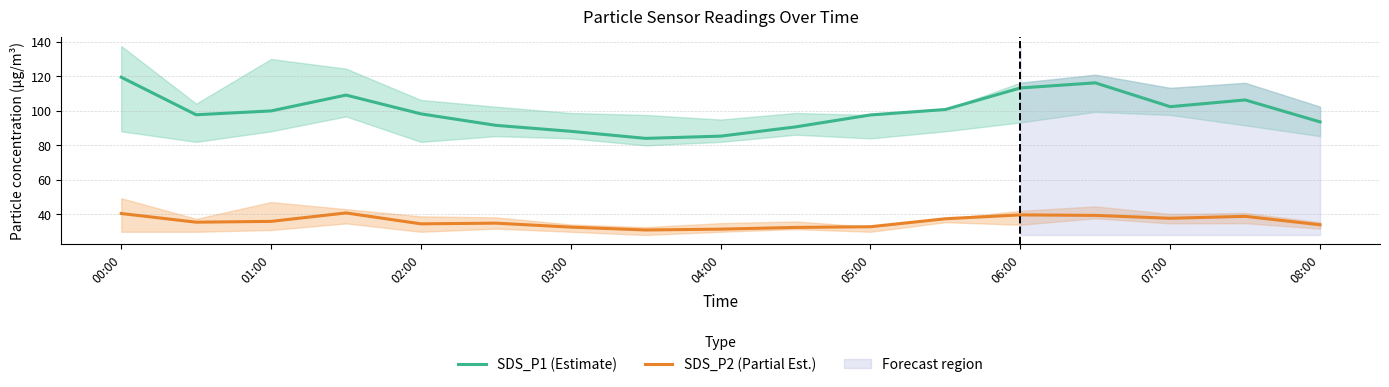

True or false: SDS_P1 (Estimate) and SDS_P2 (Partial Est.) cross at least once.

False